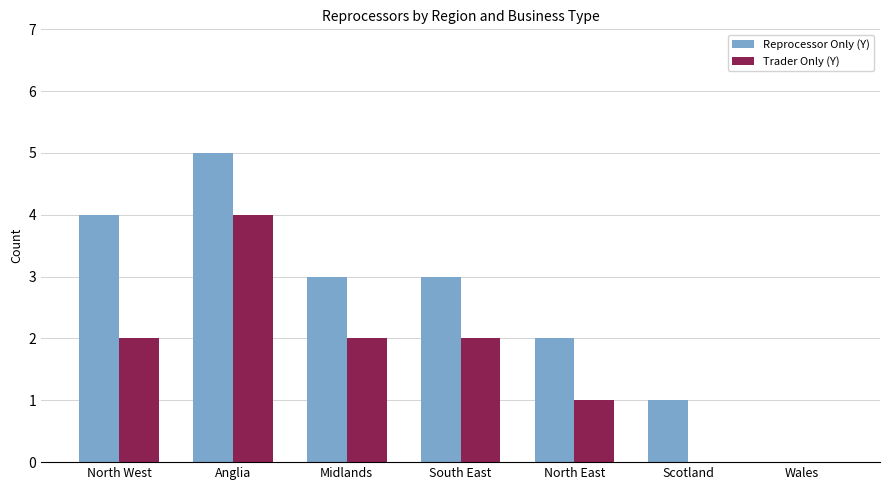

Reading left to right, what are all the values shown in this chart?

Reprocessor Only (Y): 4	5	3	3	2	1	0
Trader Only (Y): 2	4	2	2	1	0	0